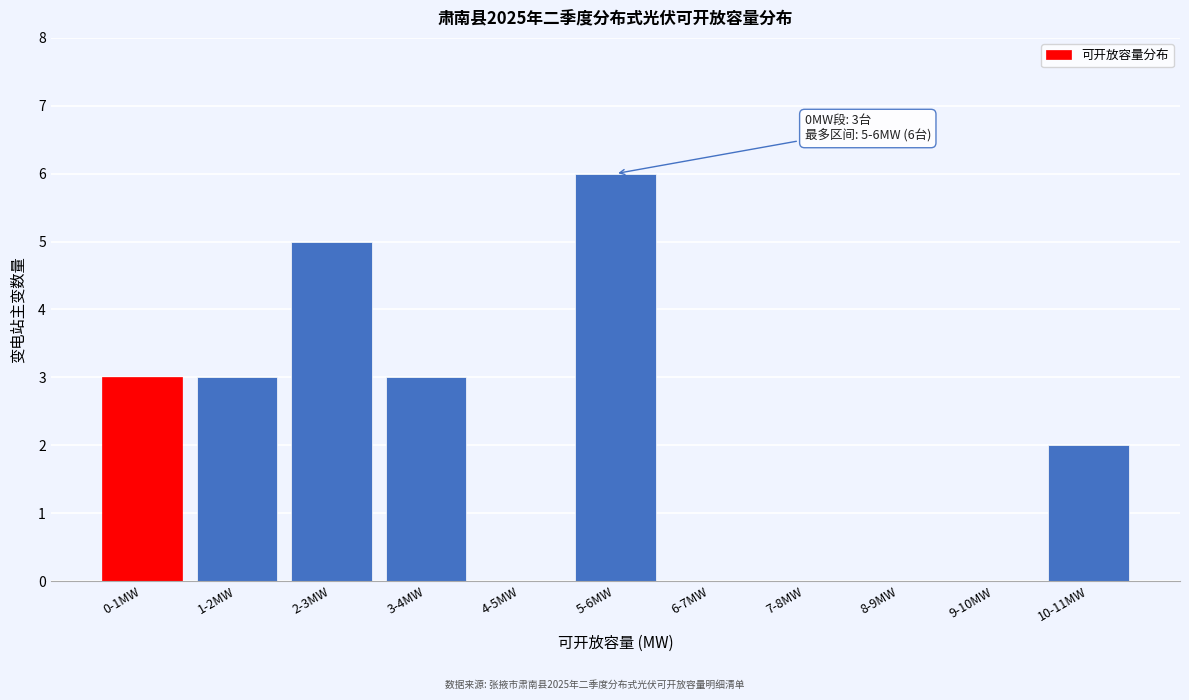

Reading right to left, list all the values displayed in this chart.

10-11MW=2	9-10MW=0	8-9MW=0	7-8MW=0	6-7MW=0	5-6MW=6	4-5MW=0	3-4MW=3	2-3MW=5	1-2MW=3	0-1MW=3